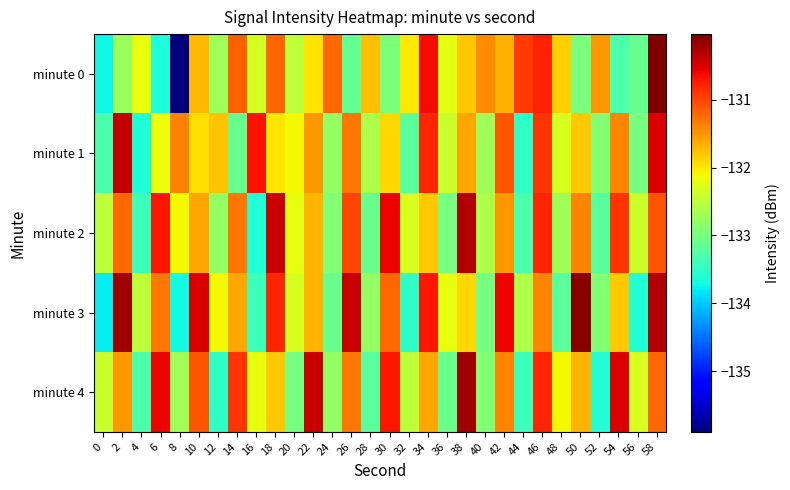

What is the total value across all series at 34?

-655.5